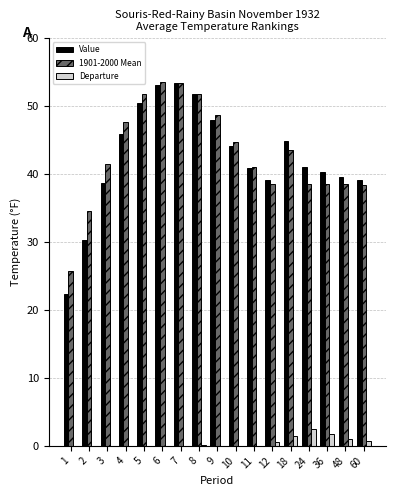

The 1901-2000 Mean series shows 43.5 at 18. True or false?

True